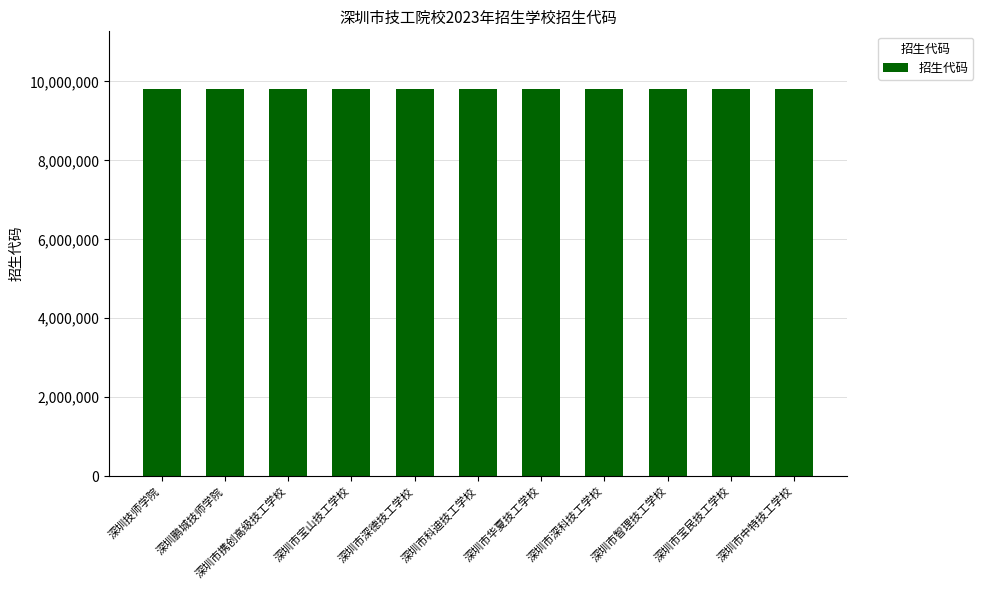

What is the label of the 10th bar from the left?

深圳市宝民技工学校